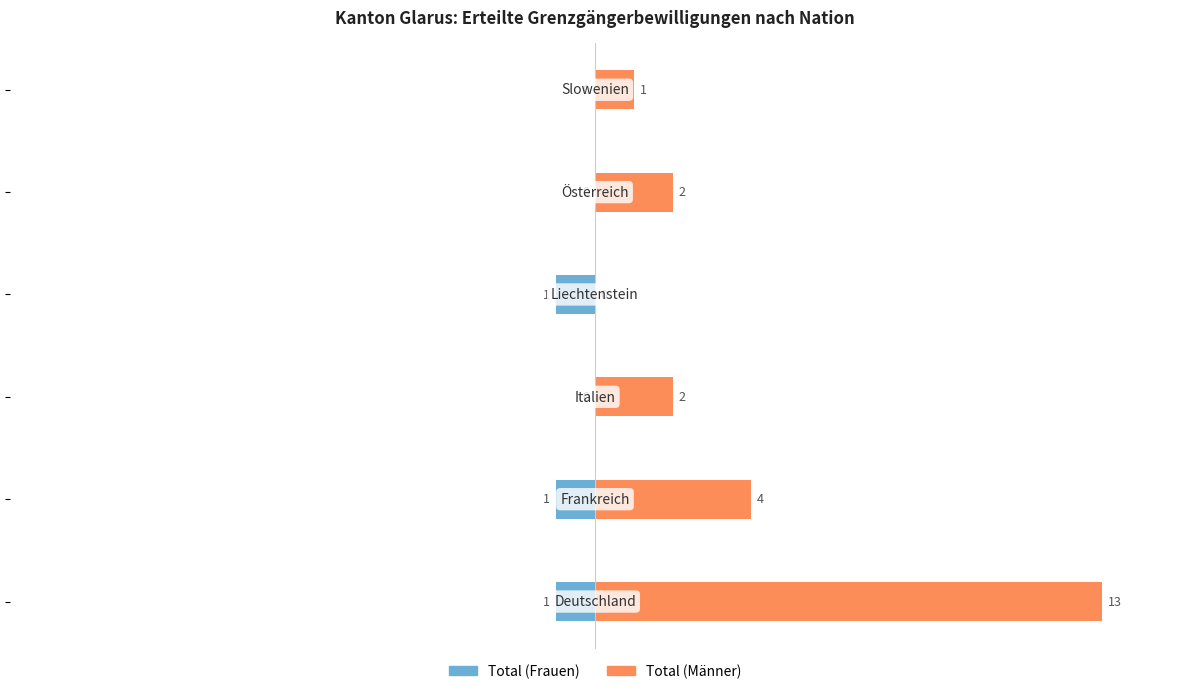

How many bars are there in each group?

2